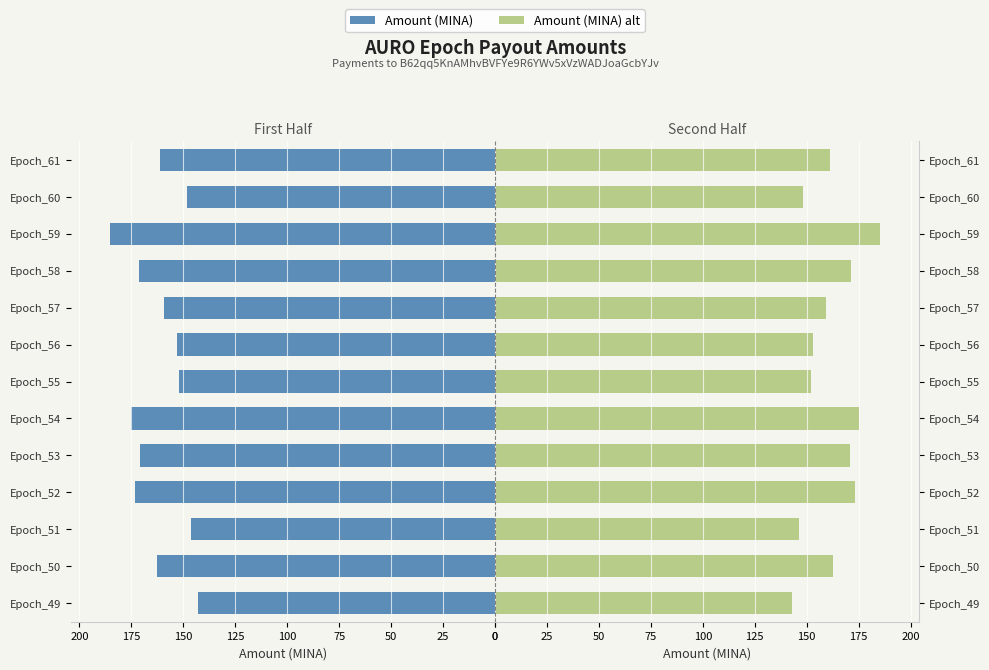

Between Epoch_55 and Epoch_49, which is larger?

Epoch_55